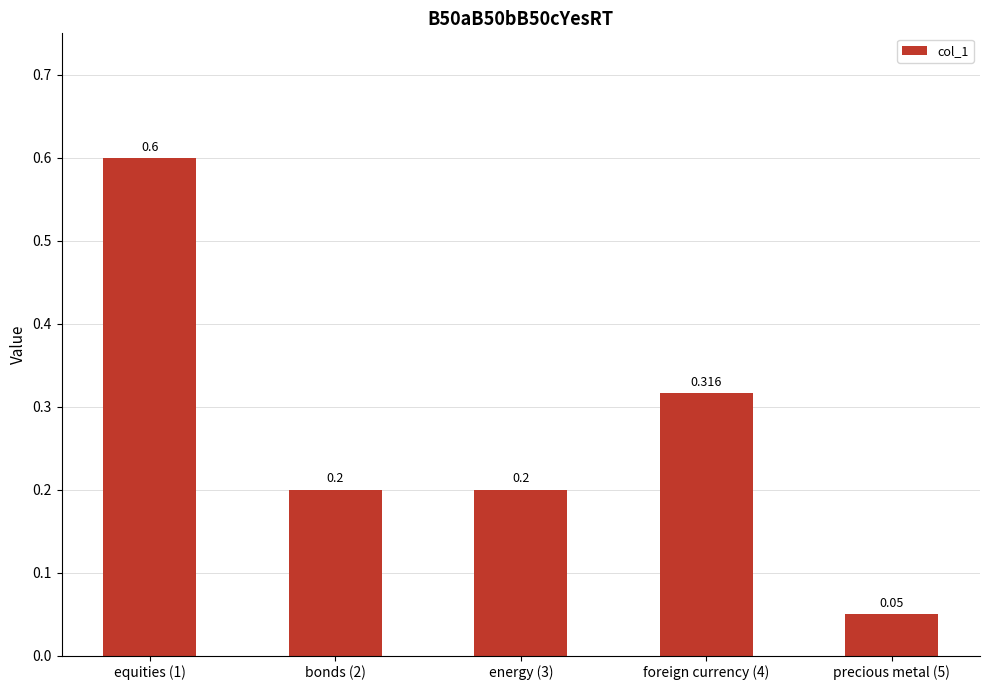

What is the average value?

0.3